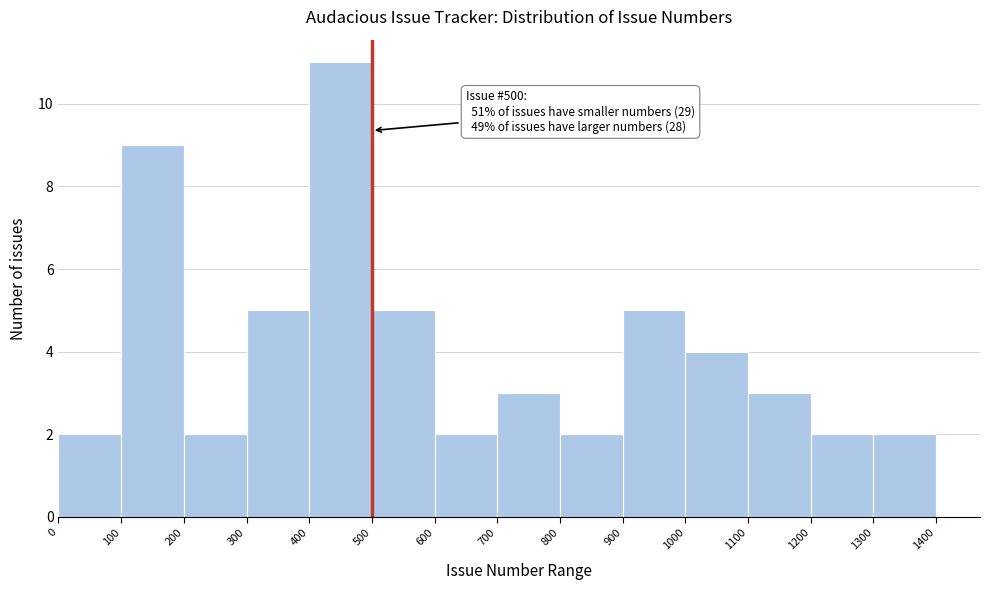

Over which range of the x-axis is the bar tallest?

400 to 500